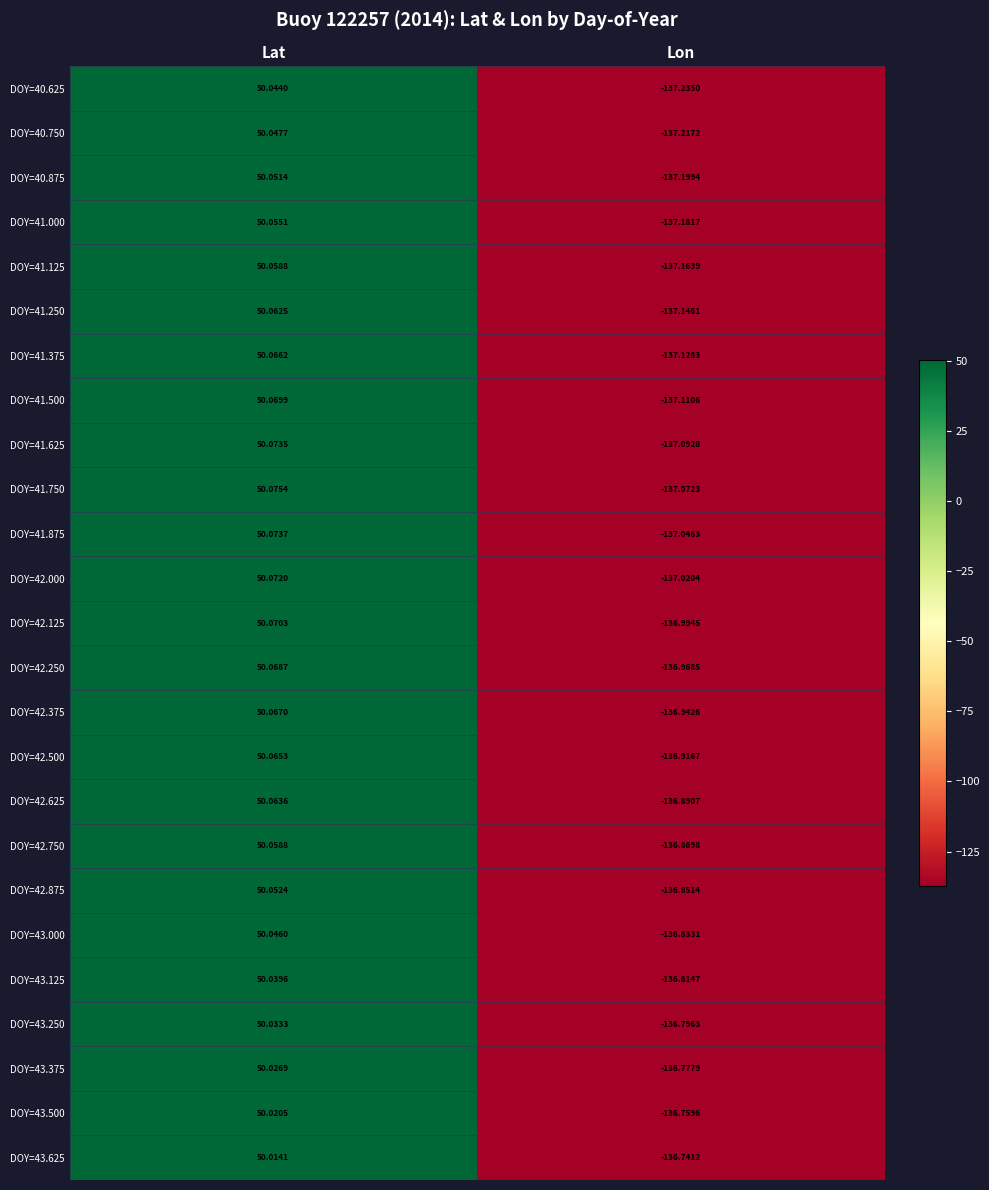

How many data points in DOY=40.875 are above 50?

1